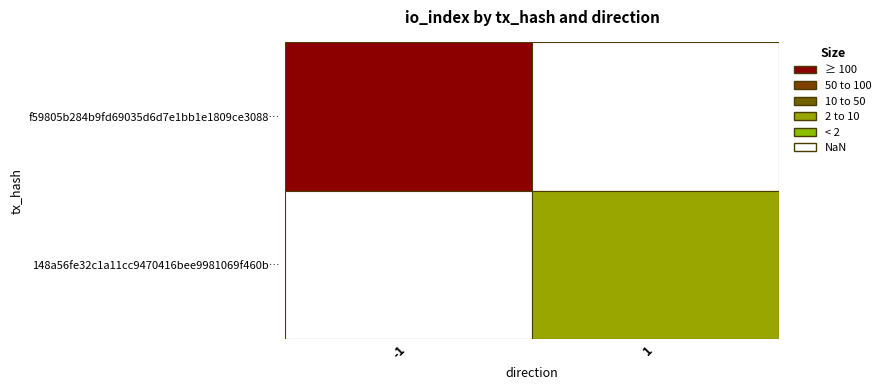

True or false: 148a56fe32c1a11cc9470416bee9981069f460b… has a value of 1 at direction.

True